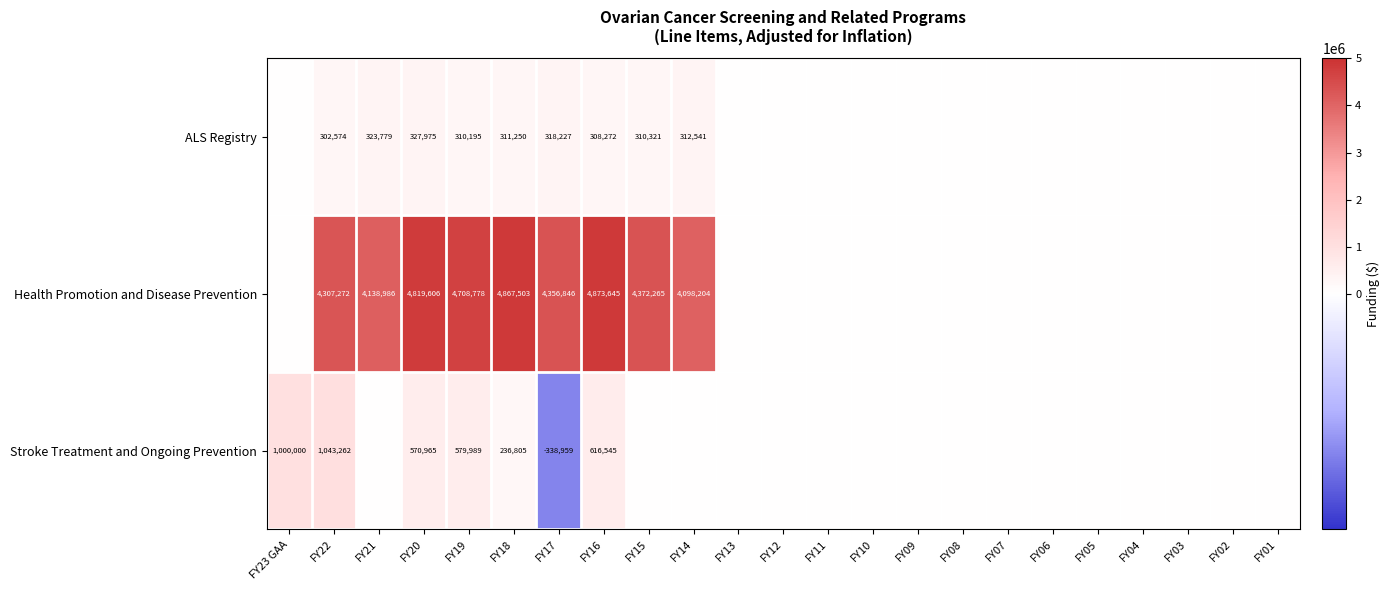

Is it true that ALS Registry equals 308272 at FY16?

True